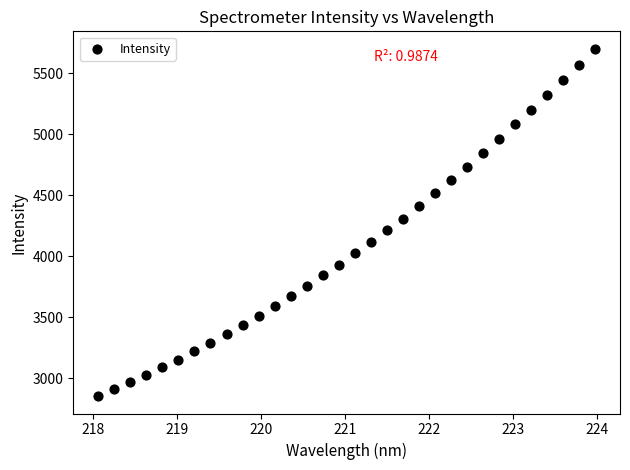

What is the range of Y values (max minus min)?

2848.9